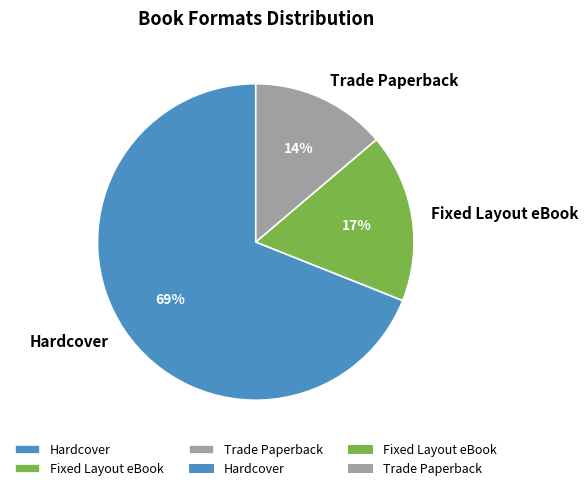

Count the number of slices in the pie.

3